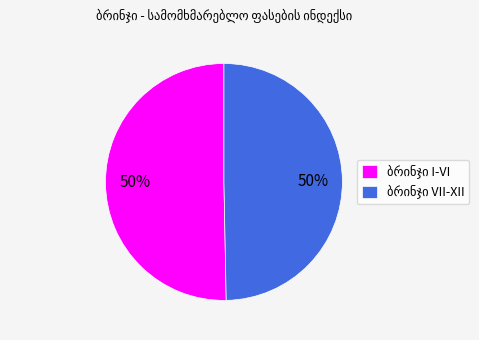

To the nearest percent, what is the average slice percentage?

50%